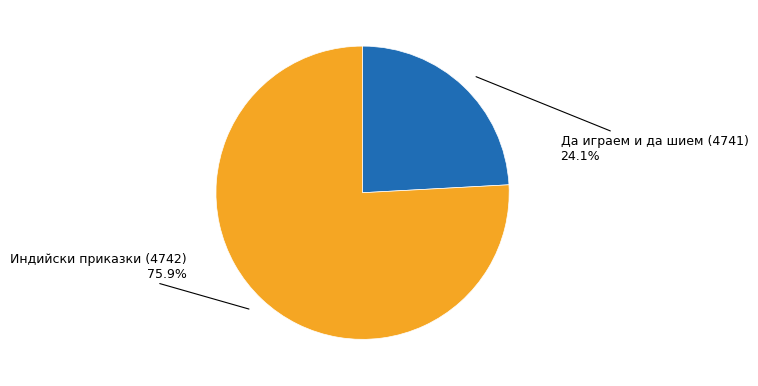

How many segments does this pie chart have?

2